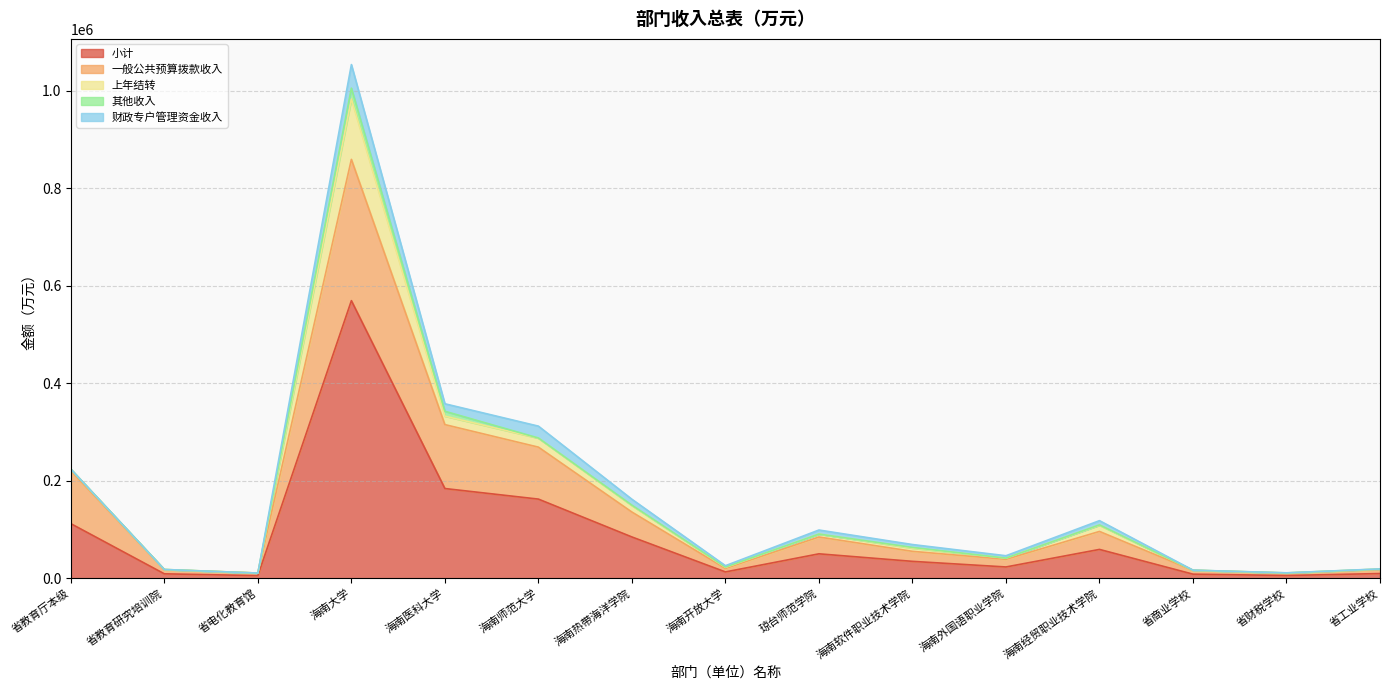

What is the difference between the highest and lowest values at 省商业学校?

8250.1